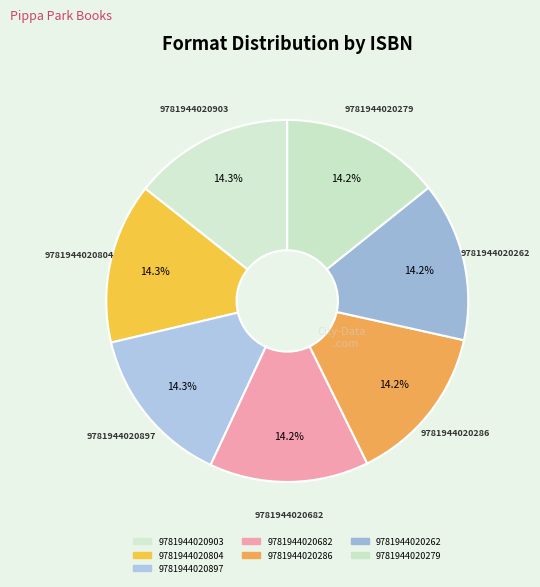

Does 9781944020897 represent more than half of the total?

No